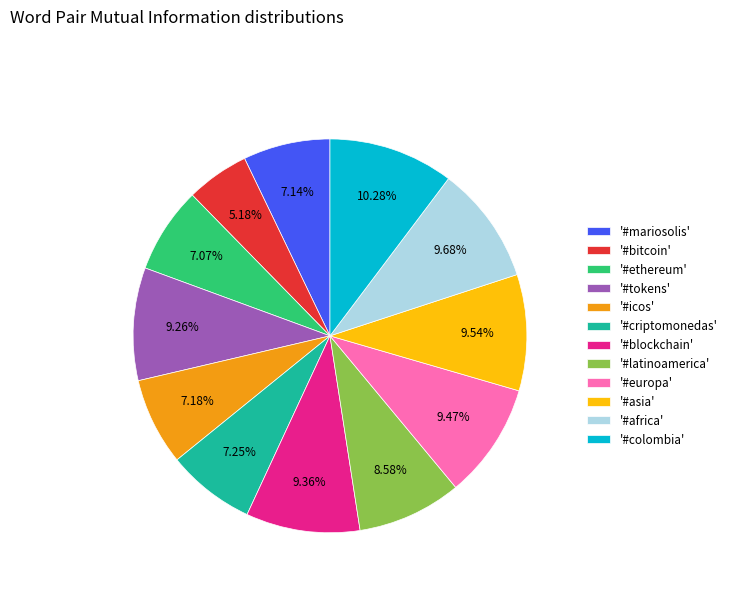

To the nearest percent, what is the average slice percentage?

8%